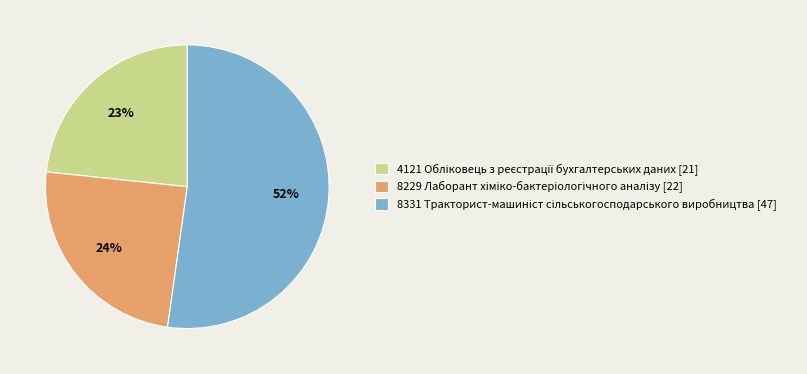

How many slices are in this pie chart?

3